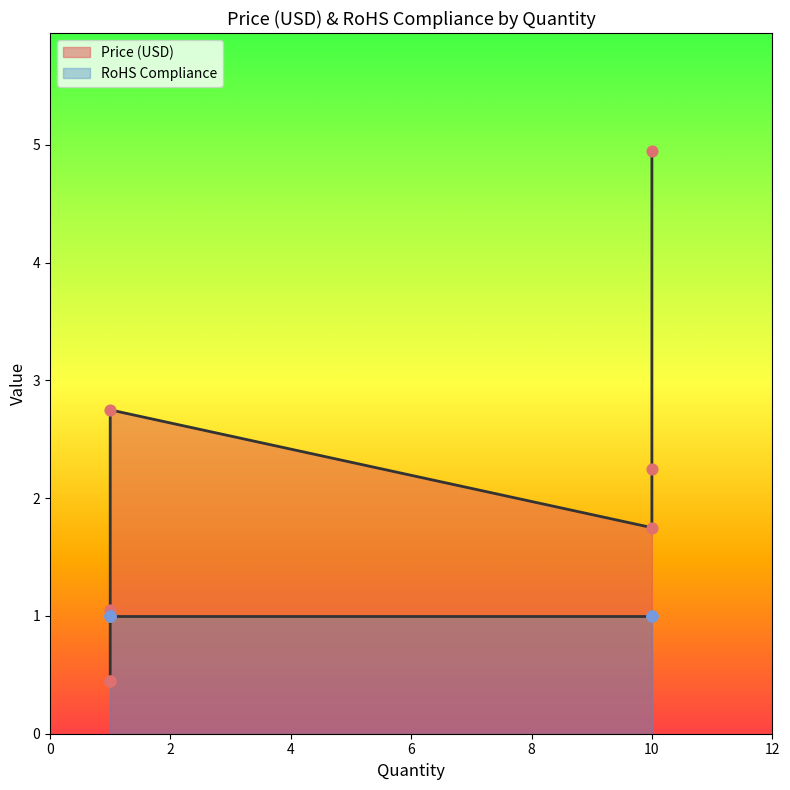

Which series contains the lowest Y value?

Price (USD)